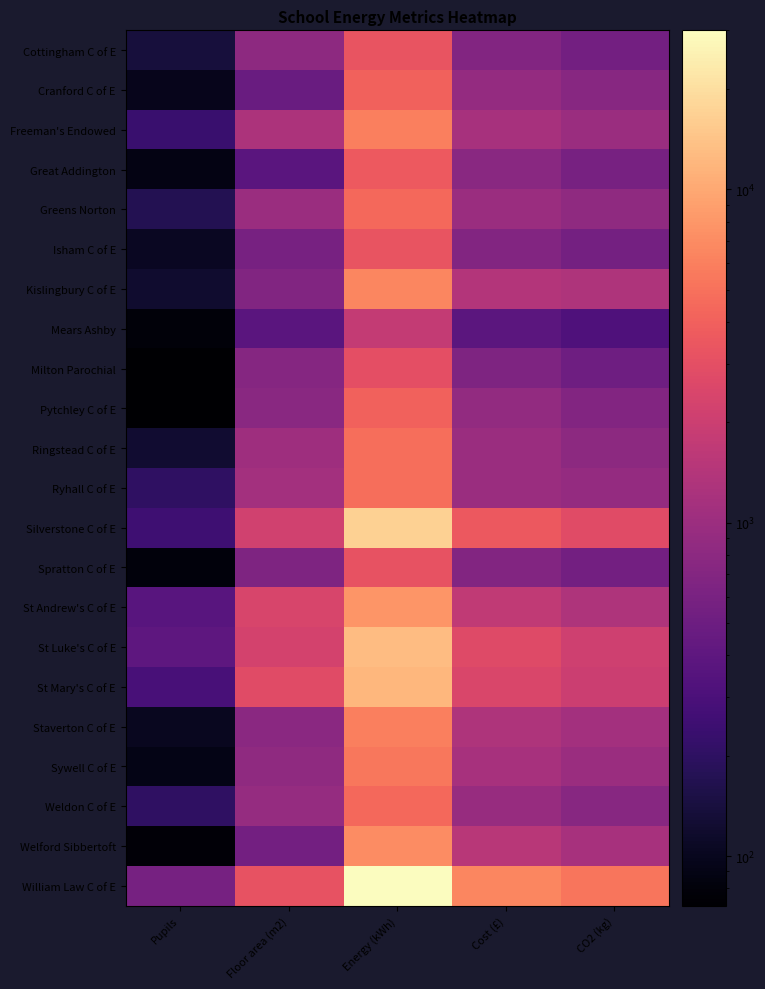

Reading left to right, list all the values displayed in this chart.

Cottingham C of E: Pupils=138	Floor area (m2)=809	Energy (kWh)=3300	Cost (£)=700	CO2 (kg)=550
Cranford C of E: Pupils=97	Floor area (m2)=470	Energy (kWh)=4100	Cost (£)=900	CO2 (kg)=740
Freeman's Endowed: Pupils=236	Floor area (m2)=1270	Energy (kWh)=5900	Cost (£)=1200	CO2 (kg)=980
Great Addington: Pupils=88	Floor area (m2)=371	Energy (kWh)=3600	Cost (£)=770	CO2 (kg)=590
Greens Norton: Pupils=173	Floor area (m2)=996	Energy (kWh)=4500	Cost (£)=980	CO2 (kg)=830
Isham C of E: Pupils=104	Floor area (m2)=588	Energy (kWh)=3300	Cost (£)=690	CO2 (kg)=560
Kislingbury C of E: Pupils=122	Floor area (m2)=683	Energy (kWh)=6600	Cost (£)=1400	CO2 (kg)=1300
Mears Ashby: Pupils=79	Floor area (m2)=373	Energy (kWh)=1800	Cost (£)=380	CO2 (kg)=320
Milton Parochial: Pupils=71	Floor area (m2)=726	Energy (kWh)=3000	Cost (£)=640	CO2 (kg)=510
Pytchley C of E: Pupils=72	Floor area (m2)=754	Energy (kWh)=4100	Cost (£)=870	CO2 (kg)=690
Ringstead C of E: Pupils=125	Floor area (m2)=1027	Energy (kWh)=4800	Cost (£)=1000	CO2 (kg)=790
Ryhall C of E: Pupils=201	Floor area (m2)=1124	Energy (kWh)=4800	Cost (£)=1000	CO2 (kg)=900
Silverstone C of E: Pupils=251	Floor area (m2)=2145	Energy (kWh)=17000	Cost (£)=3500	CO2 (kg)=2800
Spratton C of E: Pupils=80	Floor area (m2)=649	Energy (kWh)=3200	Cost (£)=690	CO2 (kg)=550
St Andrew's C of E: Pupils=366	Floor area (m2)=2398	Energy (kWh)=7900	Cost (£)=1700	CO2 (kg)=1300
St Luke's C of E: Pupils=402	Floor area (m2)=2238	Energy (kWh)=13000	Cost (£)=2700	CO2 (kg)=2100
St Mary's C of E: Pupils=292	Floor area (m2)=2796	Energy (kWh)=12000	Cost (£)=2500	CO2 (kg)=2000
Staverton C of E: Pupils=103	Floor area (m2)=777	Energy (kWh)=5900	Cost (£)=1300	CO2 (kg)=1100
Sywell C of E: Pupils=90	Floor area (m2)=833	Energy (kWh)=5400	Cost (£)=1200	CO2 (kg)=1000
Weldon C of E: Pupils=205	Floor area (m2)=911	Energy (kWh)=4500	Cost (£)=950	CO2 (kg)=750
Welford Sibbertoft: Pupils=77	Floor area (m2)=543	Energy (kWh)=7000	Cost (£)=1500	CO2 (kg)=1200
William Law C of E: Pupils=575	Floor area (m2)=3182	Energy (kWh)=30000	Cost (£)=6500	CO2 (kg)=5300